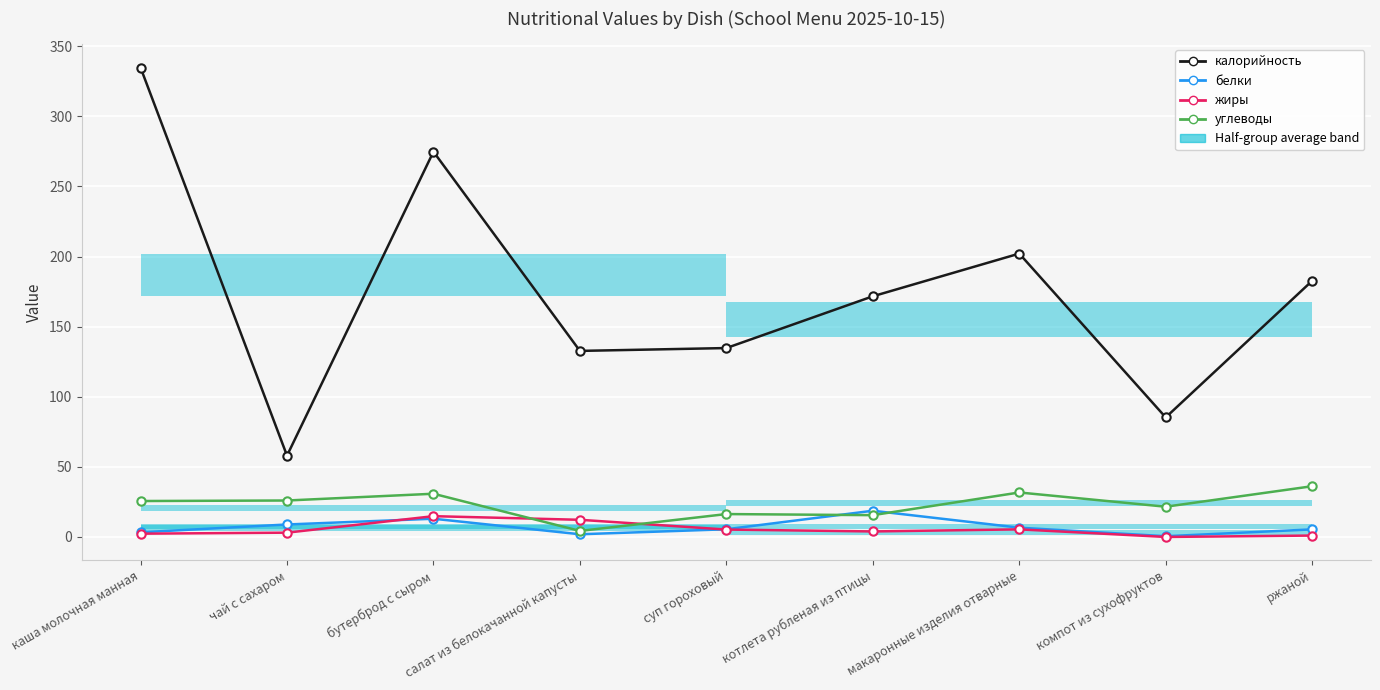

Which series has the largest total across all categories?

калорийность